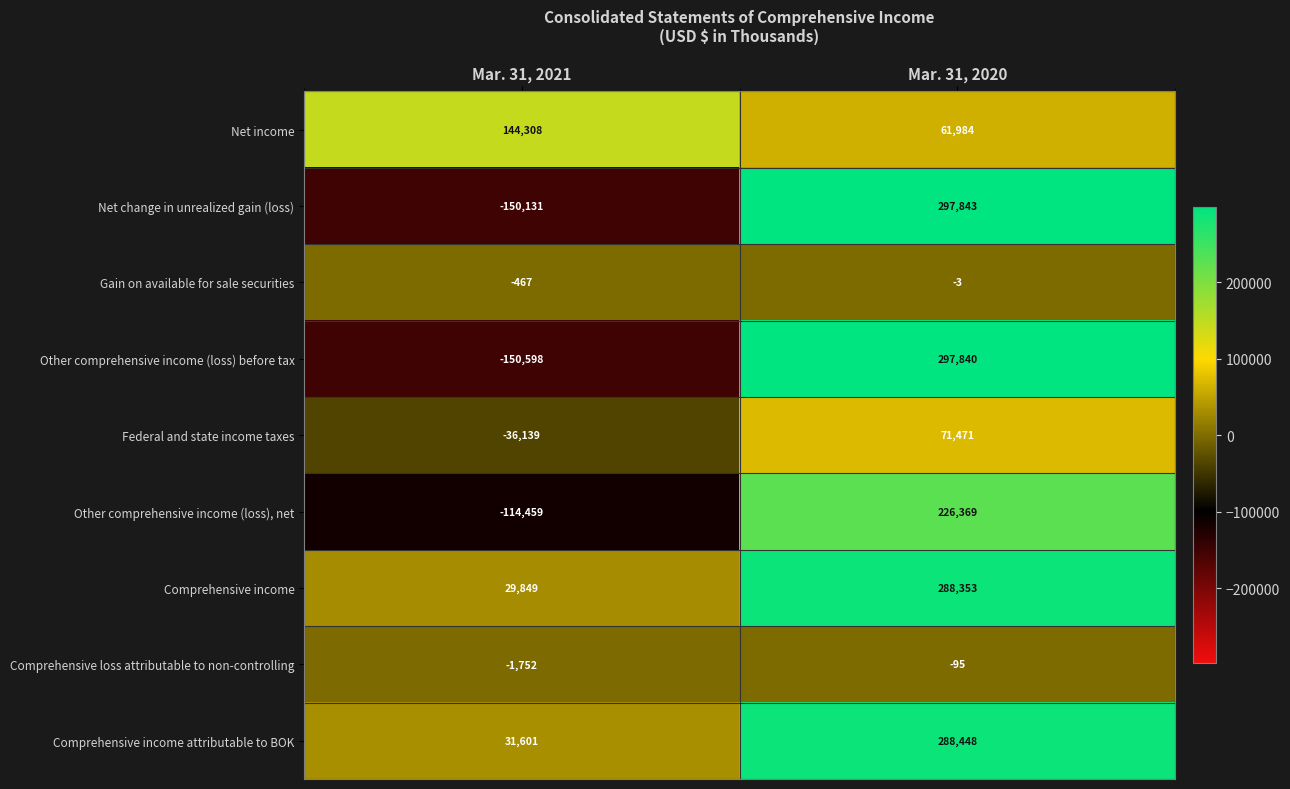

At which category is the sum across all series the highest?

Mar. 31, 2020